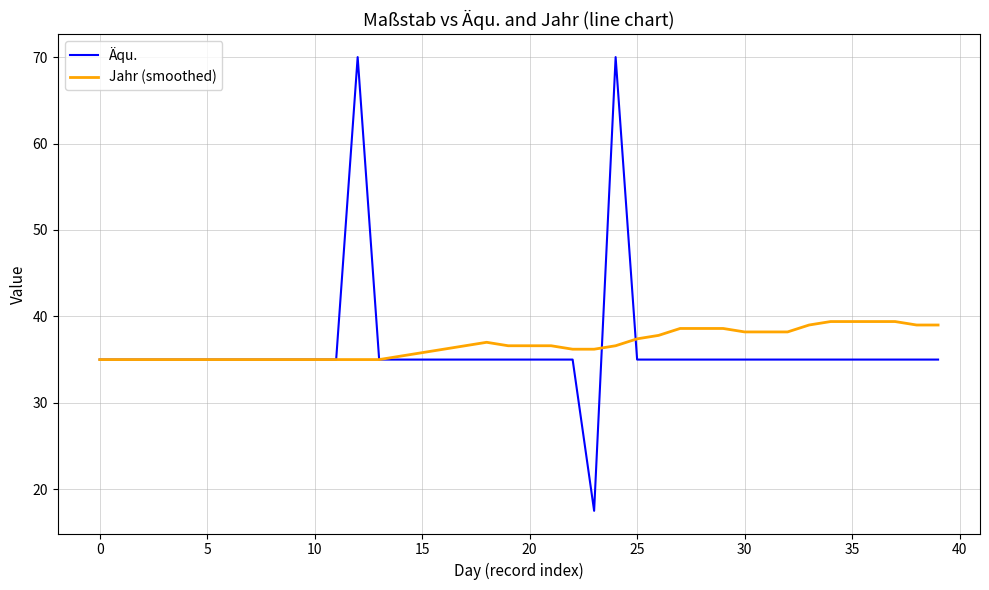

Which series has the widest spread of values?

Äqu.